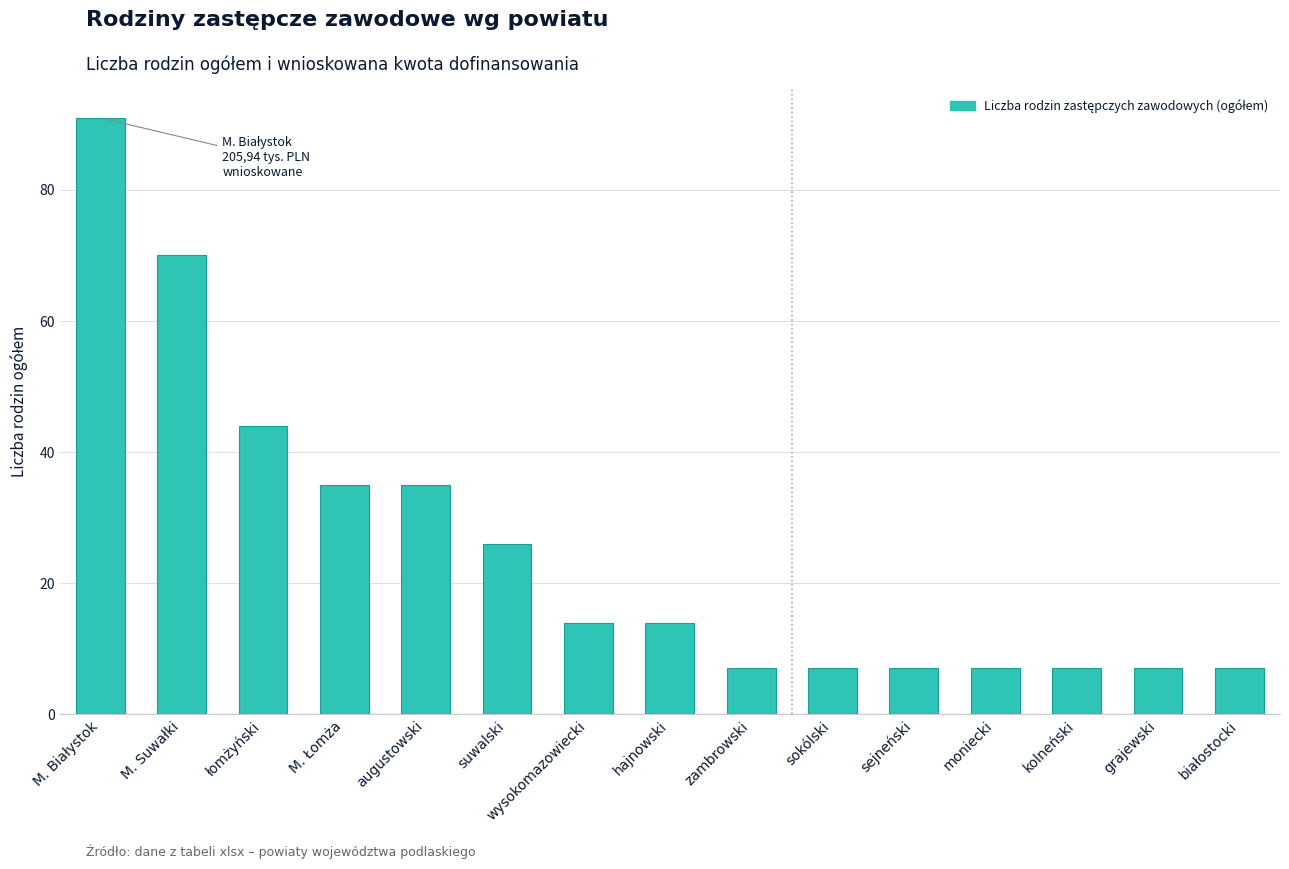

What position from the left is zambrowski?

9